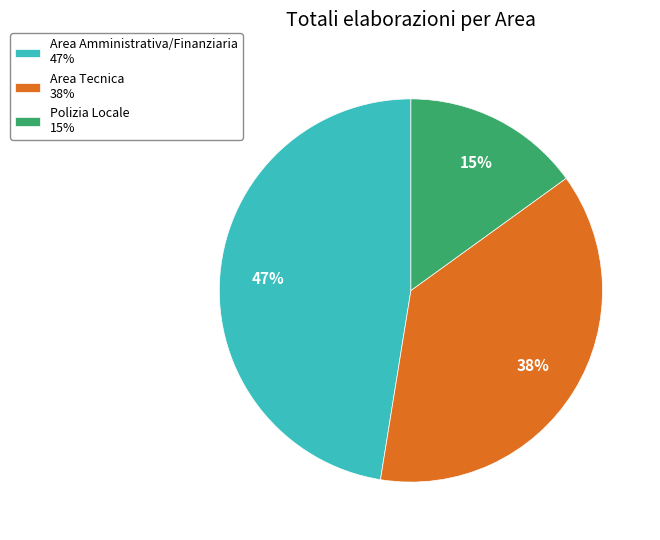

Rank the categories by value from lowest to highest.

Polizia Locale, Area Tecnica, Area Amministrativa/Finanziaria